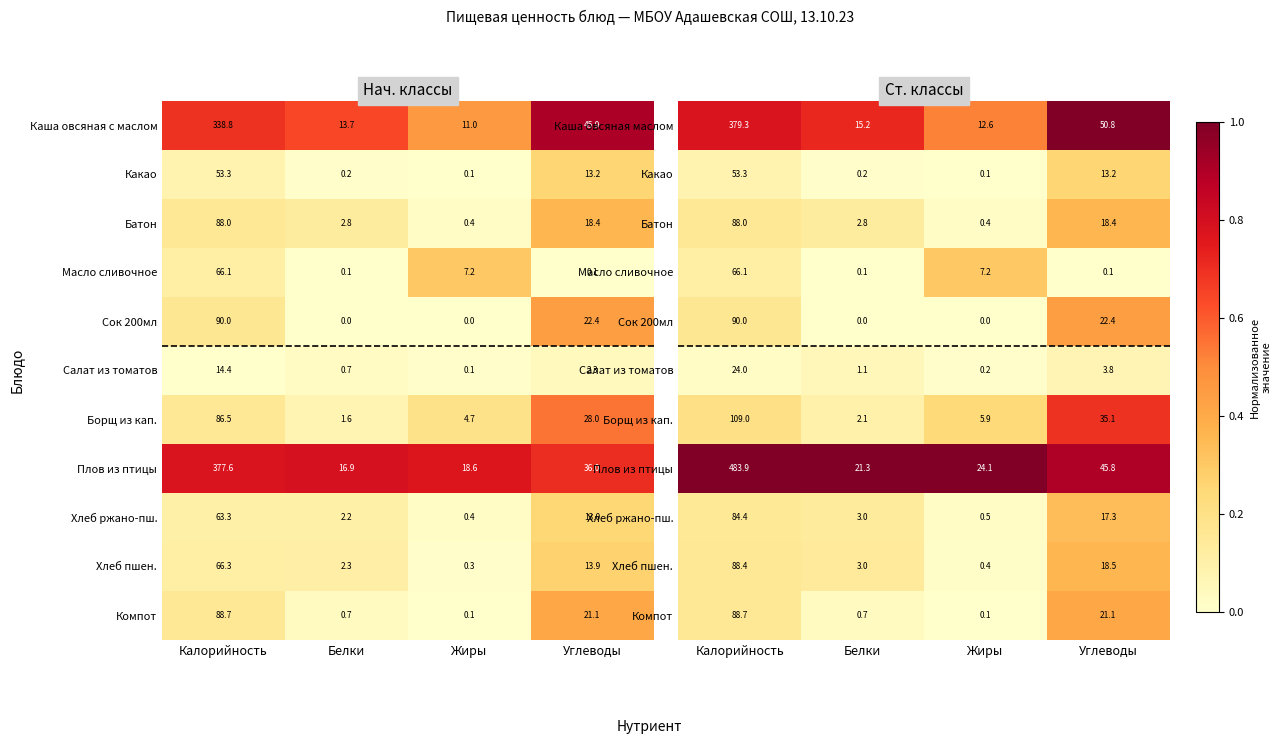

What is the minimum value for Каша овсяная маслом?

12.6